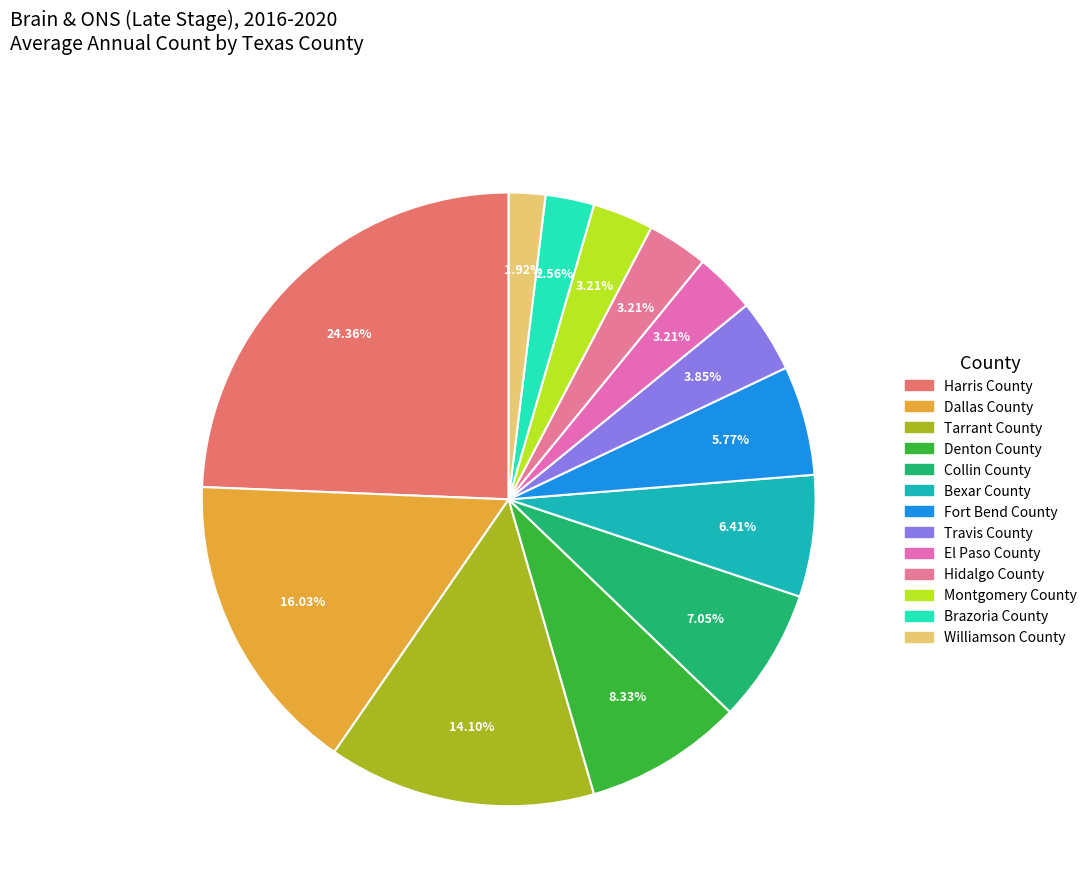

Is there any slice that represents more than half of the pie?

No